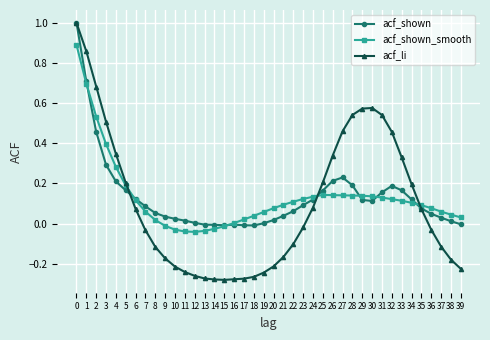

True or false: acf_shown_smooth and acf_shown intersect in this chart.

True